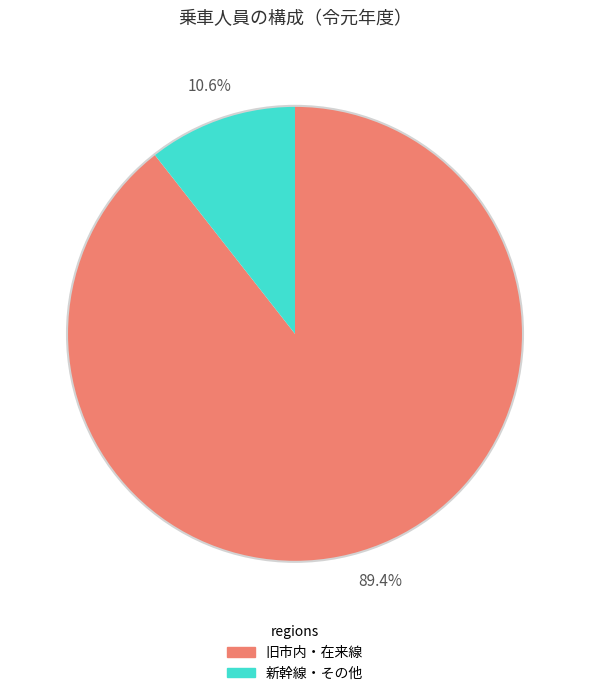

How many slices are in this pie chart?

2